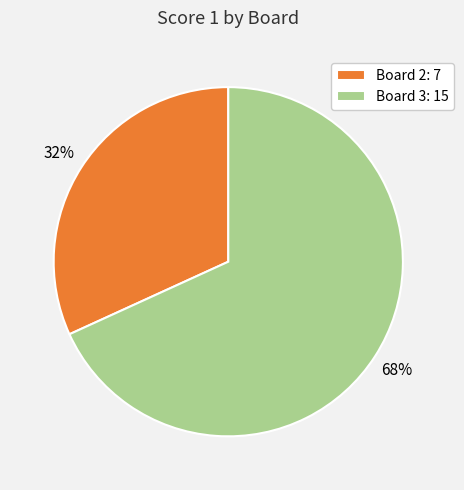

To the nearest percent, what is the difference between the Board 3: 15 and Board 2: 7 slice percentages?

36%